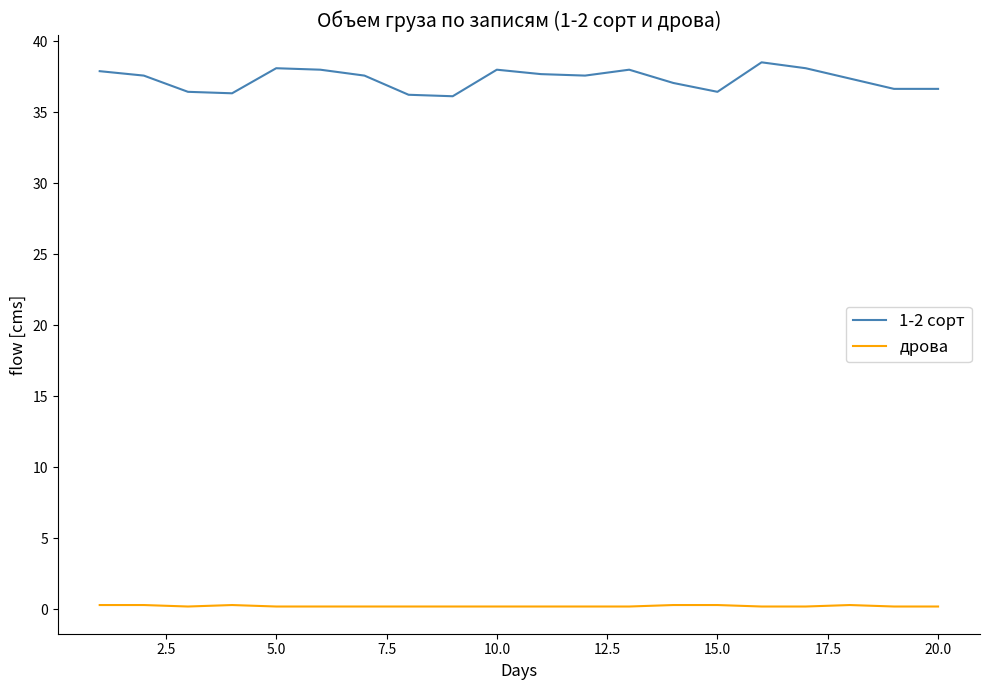

Rank the series by their maximum value, from lowest to highest.

дрова, 1-2 сорт